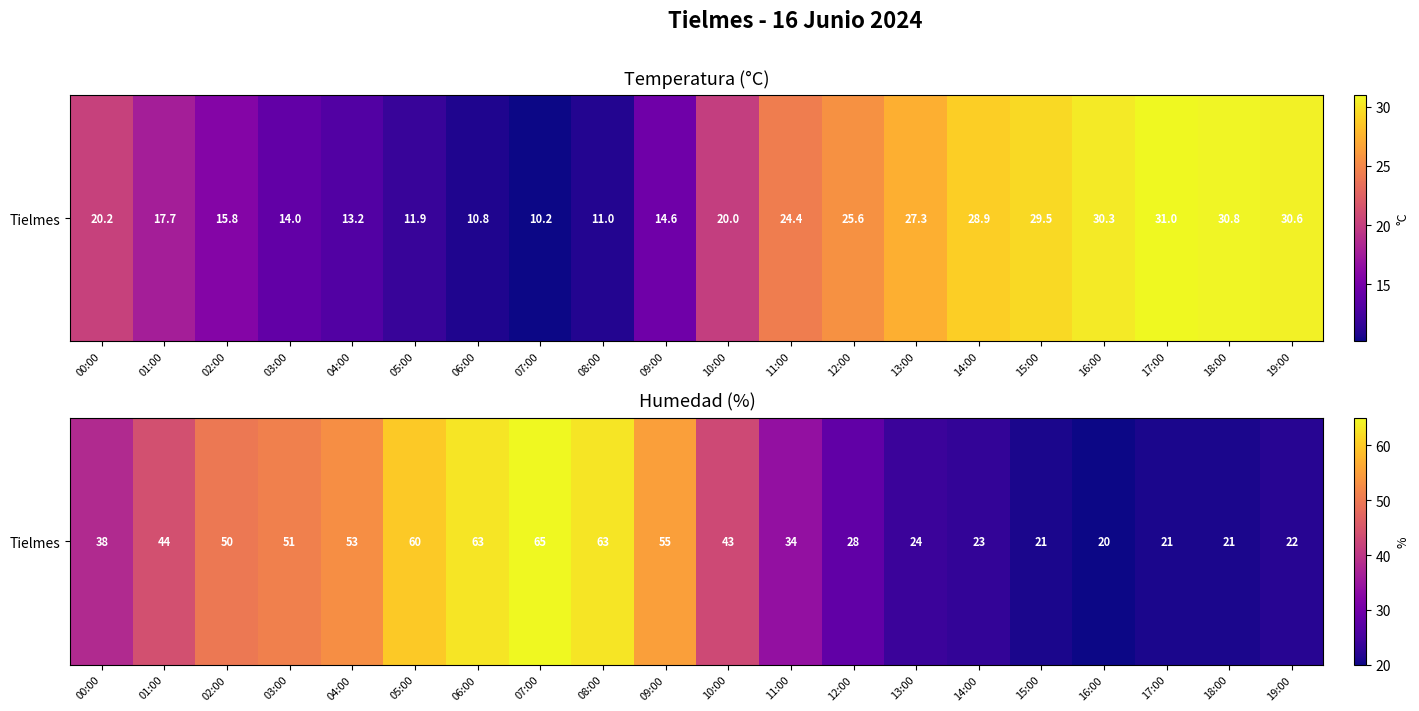

Is it true that the value at 04:00 is 53?

True